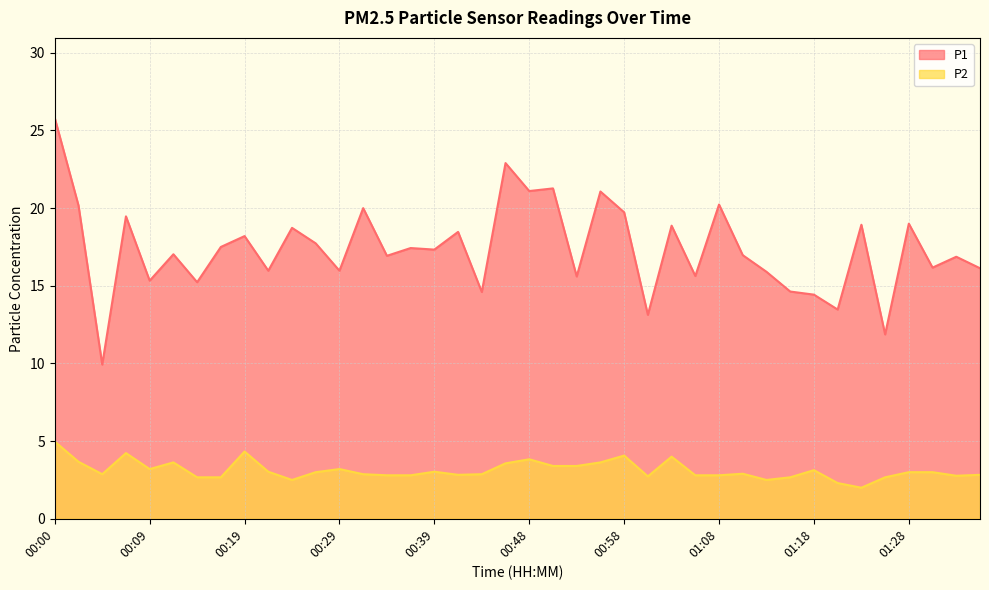

The value of P1 at 01:20 is 3.8. True or false?

False